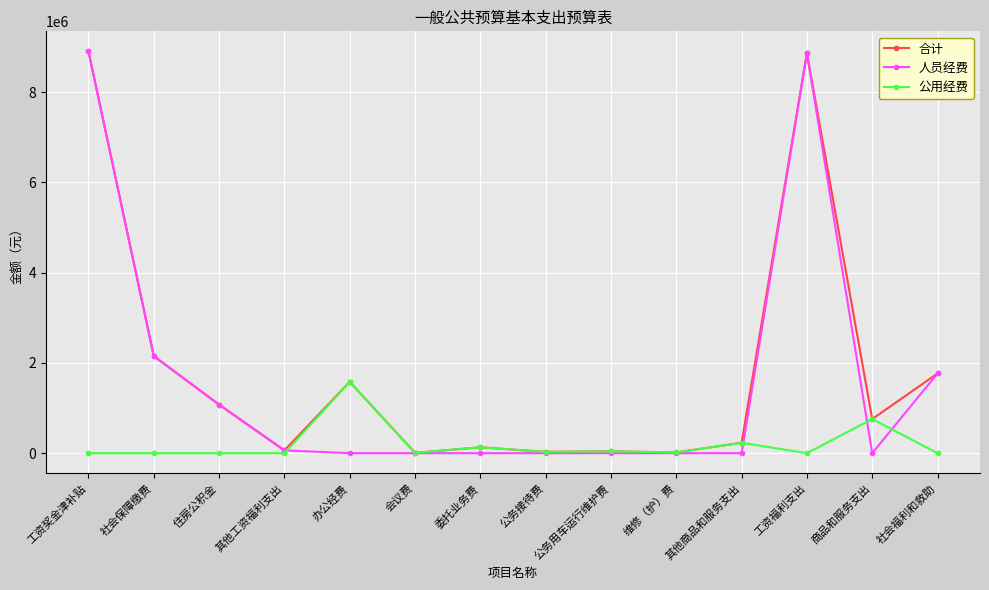

Does the chart display data point markers on the line(s)?

Yes